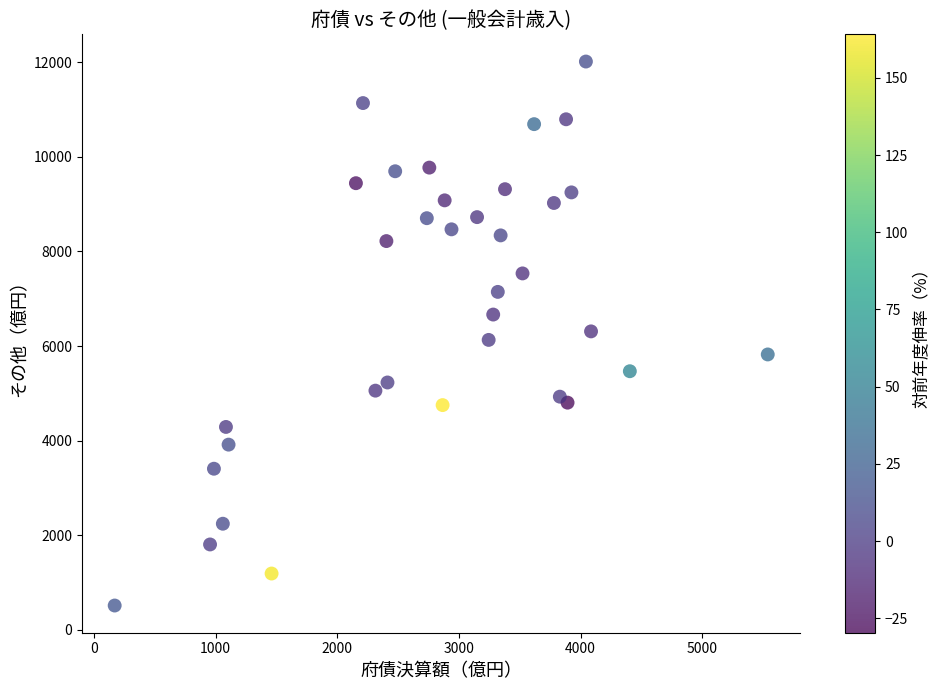

What is the range of Y values (max minus min)?

11502.5